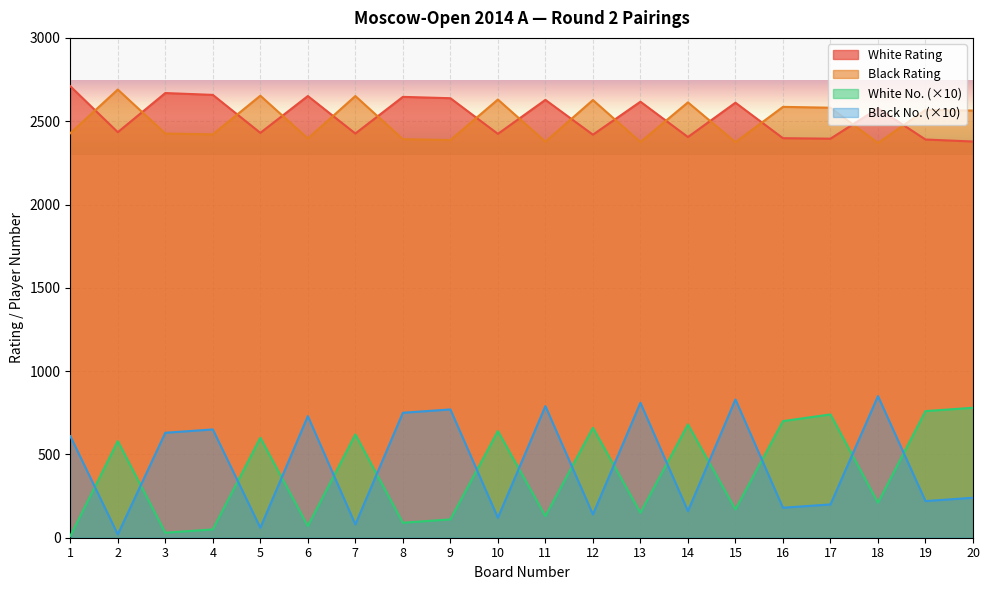

Between 2 and 13, which series saw the biggest shift?

Black No. (×10)